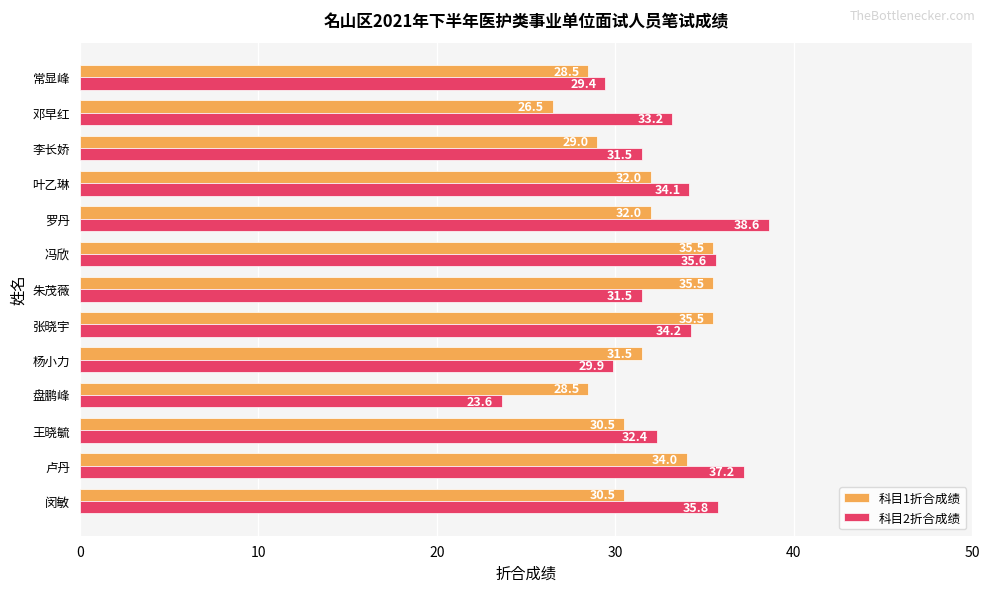

At which category is the sum across all series the highest?

卢丹